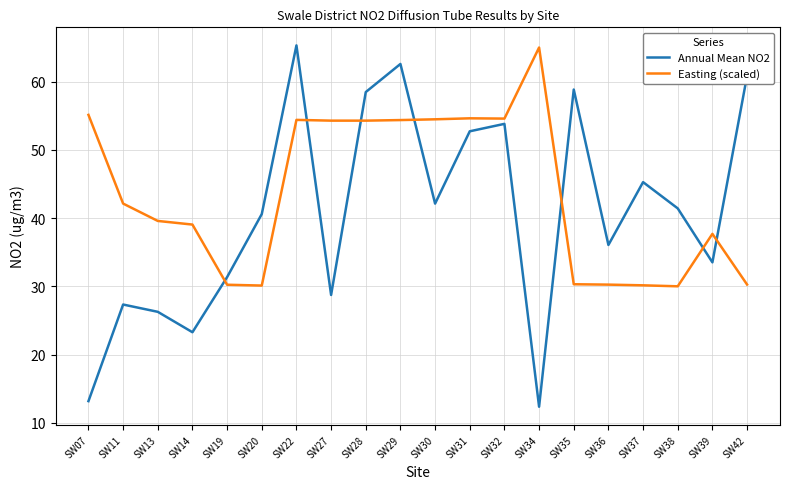

Where does the Easting (scaled) series first go above 42?

SW07